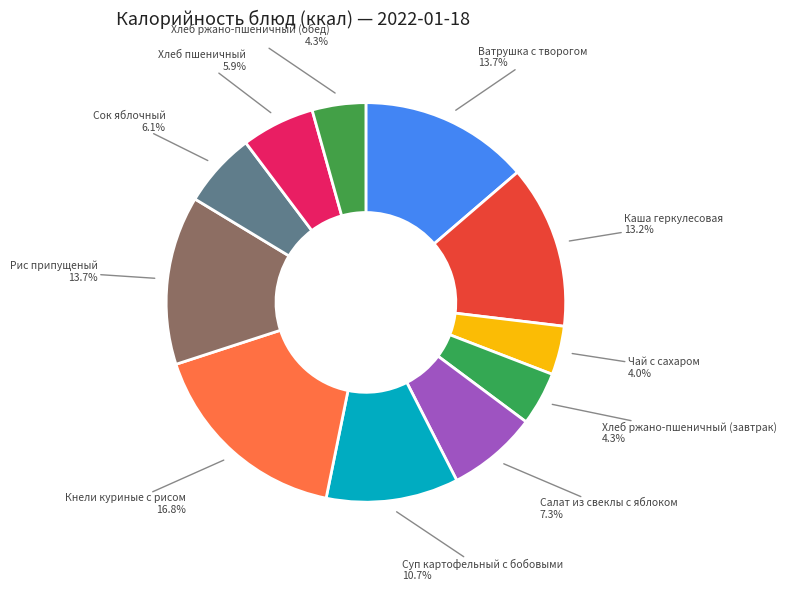

Which slice is the largest?

Кнели куриные с рисом